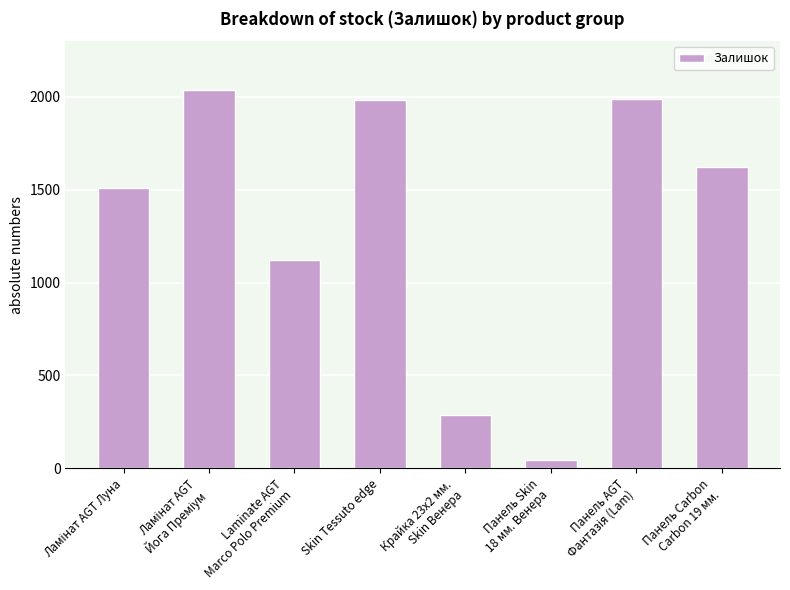

What is the greatest value displayed?

2037